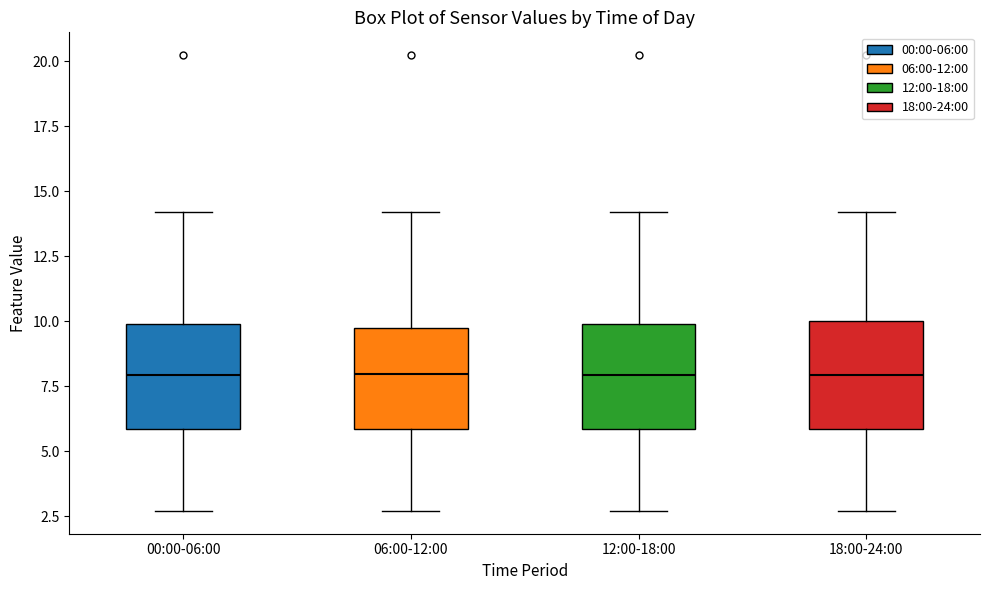

Where is the lower edge of the box for 18:00-24:00 on the y-axis? The values are not printed on the chart, so give them approximately, as read against the axis.

6.0